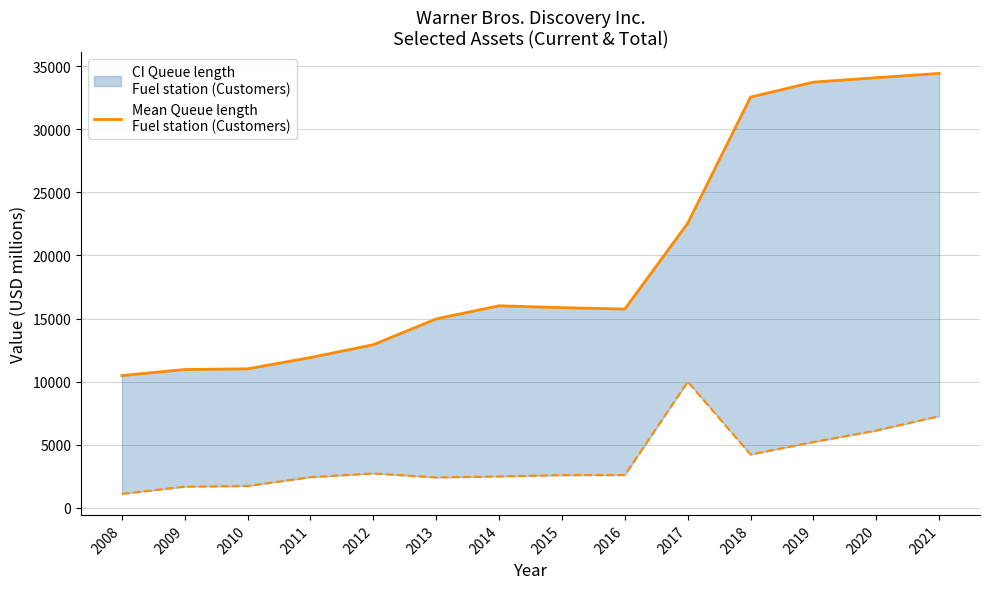

Reading right to left, transcribe all the data shown in this chart.

2021=34427	2020=34087	2019=33735	2018=32550	2017=22555	2016=15758	2015=15864	2014=16014	2013=14979	2012=12930	2011=11913	2010=11019	2009=10965	2008=10484